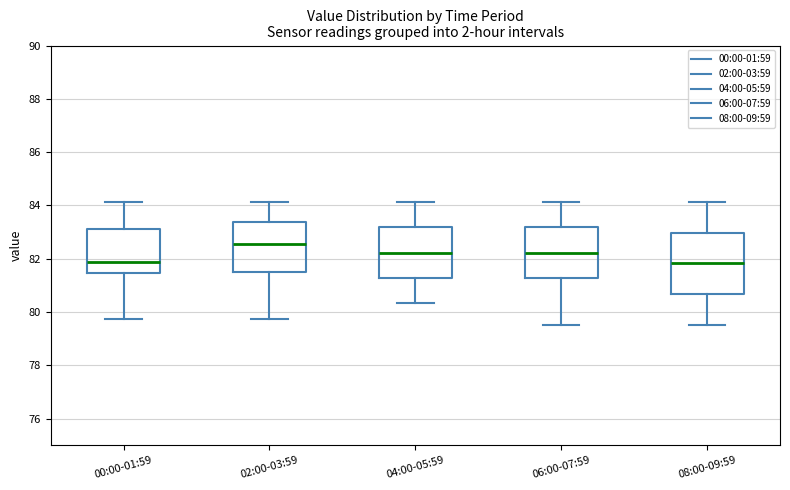

Reading left to right, transcribe this box plot: for each box, give where its median line is, the range the box spans, and where its two whiskers end, as read against the y-axis. The values are not printed on the chart, so give them approximately, as read against the axis.

00:00-01:59: median 81.8, box 81.4 to 83.2, whiskers 79.8 to 84.2
02:00-03:59: median 82.6, box 81.6 to 83.4, whiskers 79.8 to 84.2
04:00-05:59: median 82.2, box 81.2 to 83.2, whiskers 80.4 to 84.2
06:00-07:59: median 82.2, box 81.2 to 83.2, whiskers 79.6 to 84.2
08:00-09:59: median 81.8, box 80.6 to 83.0, whiskers 79.6 to 84.2